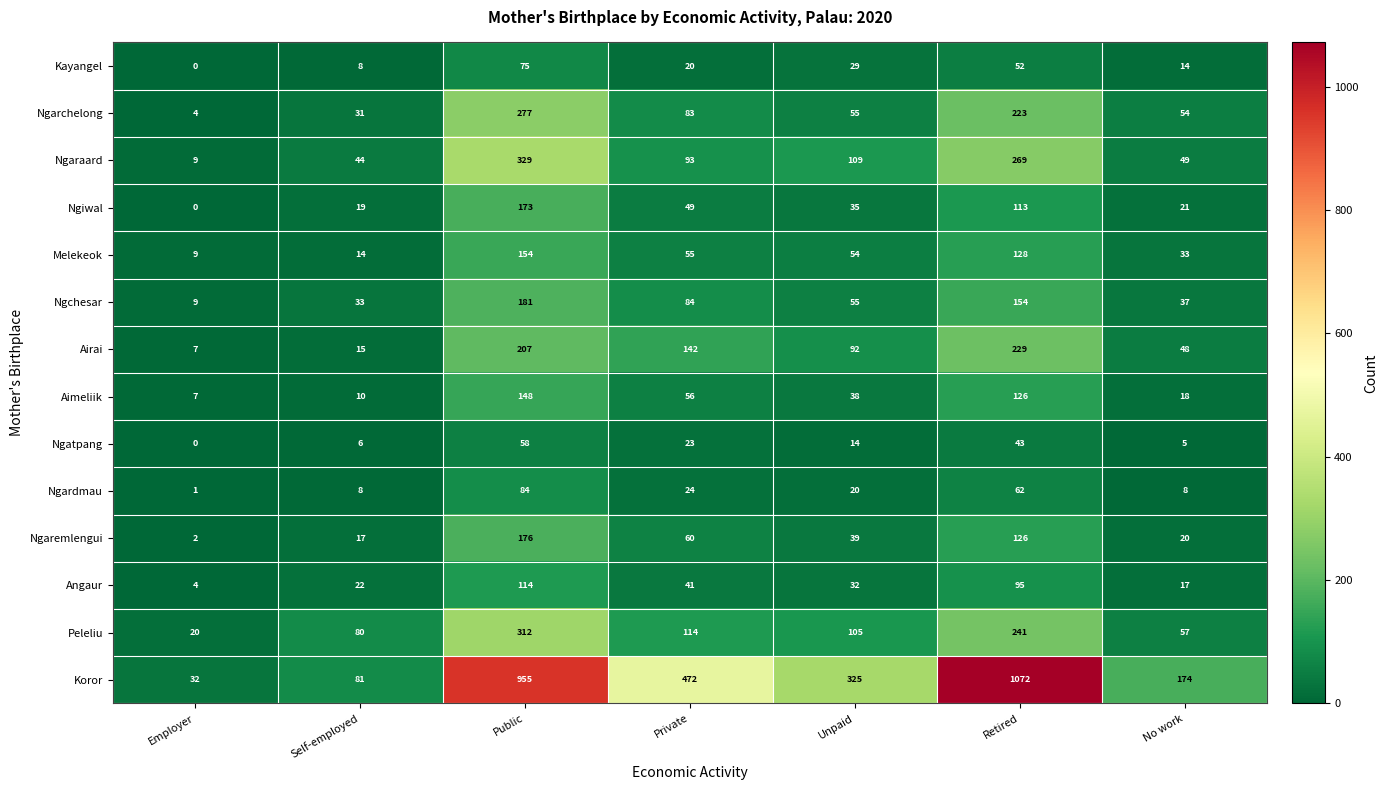

Count the number of categories in the chart.

7